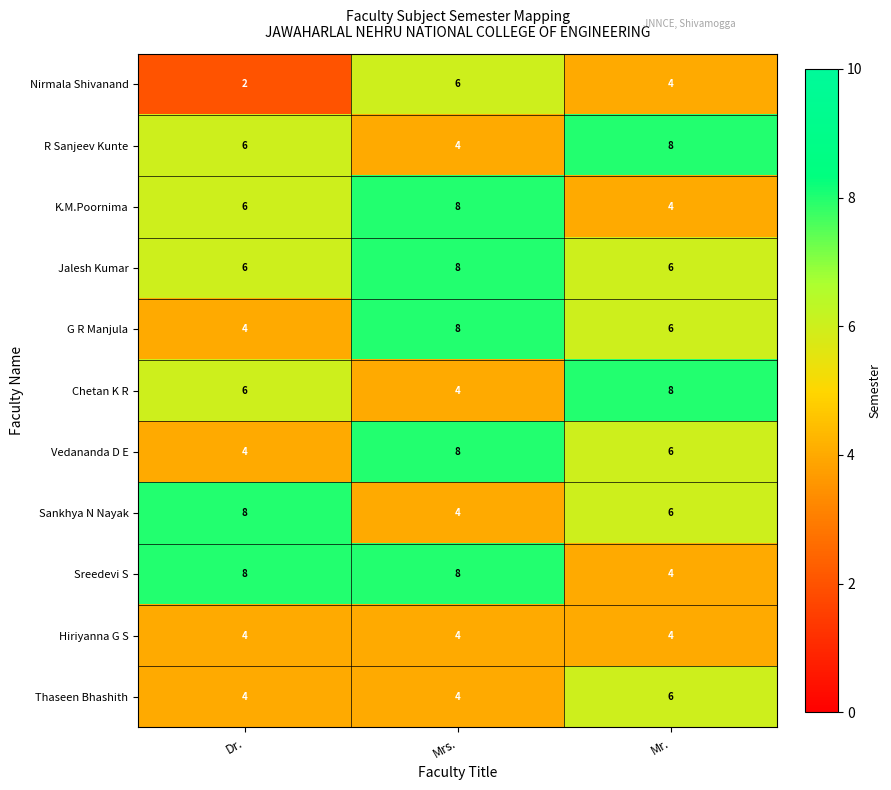

Rank the categories by K.M.Poornima value from highest to lowest.

Mrs., Dr., Mr.